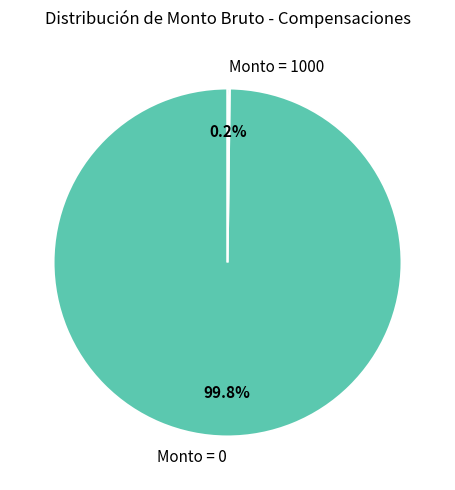

Which slice is the largest?

Monto = 0